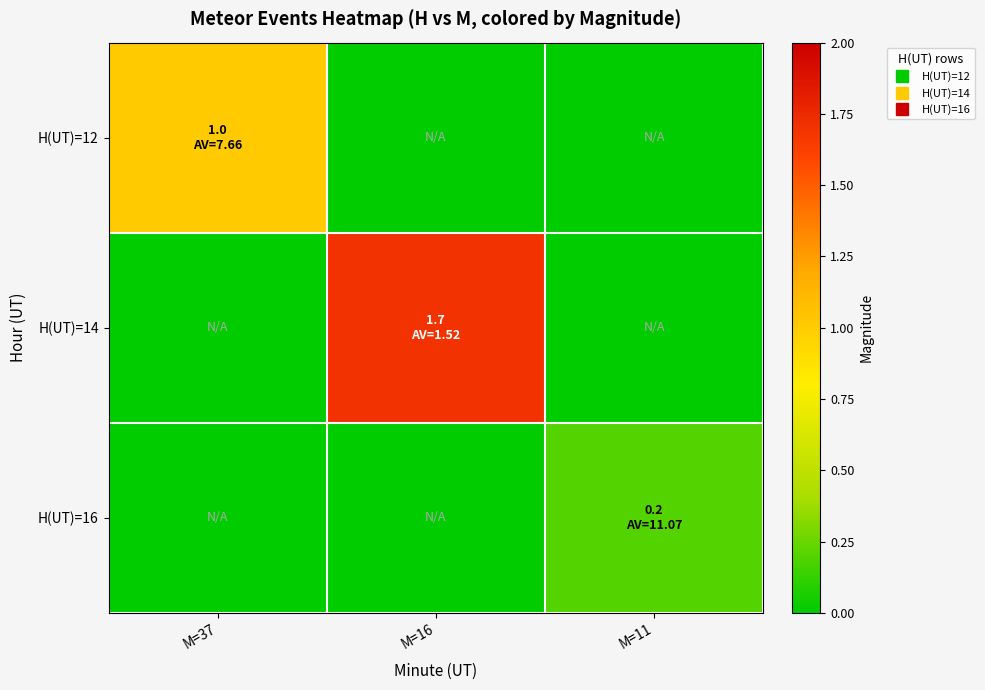

Count the number of data series in this chart.

3